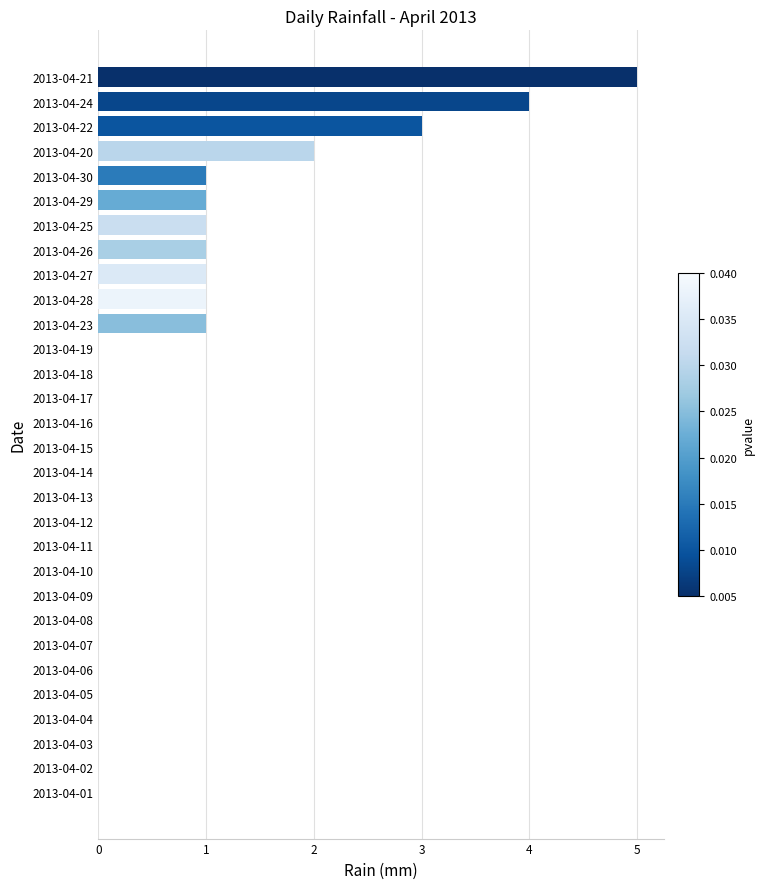

What is the sum of all values?

21